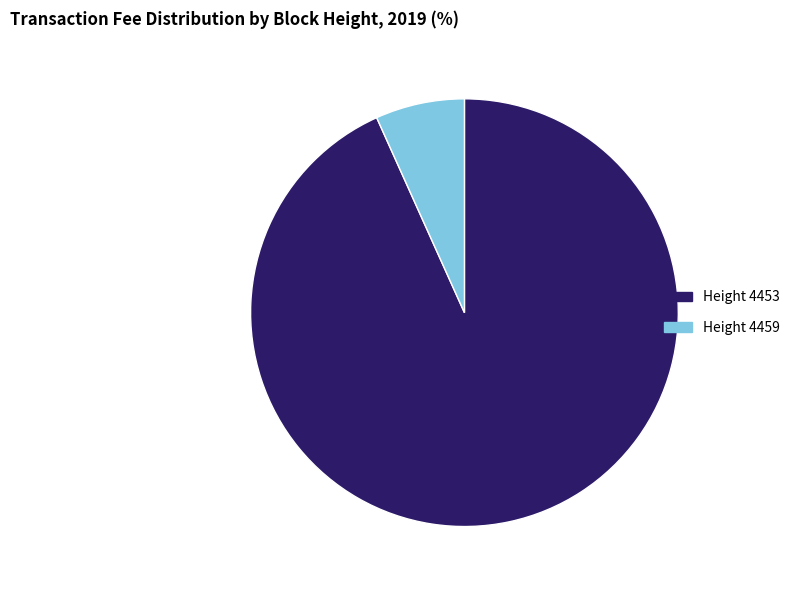

Rank the categories by value from lowest to highest.

Height 4459, Height 4453